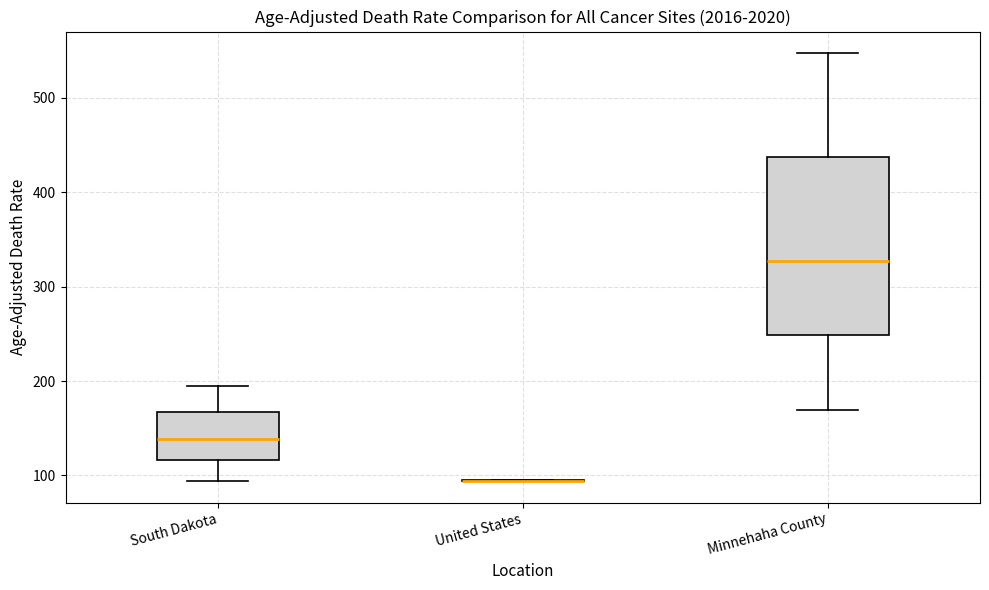

Reading left to right, read every box against the y-axis: the position of its median line, the range the box covers, and the ends of its whiskers. The values are not printed on the chart, so give them approximately, as read against the axis.

South Dakota: median 140, box 120 to 170, whiskers 90 to 200
United States: box collapsed to a line at 90, whiskers 90 to 100
Minnehaha County: median 330, box 250 to 440, whiskers 170 to 550